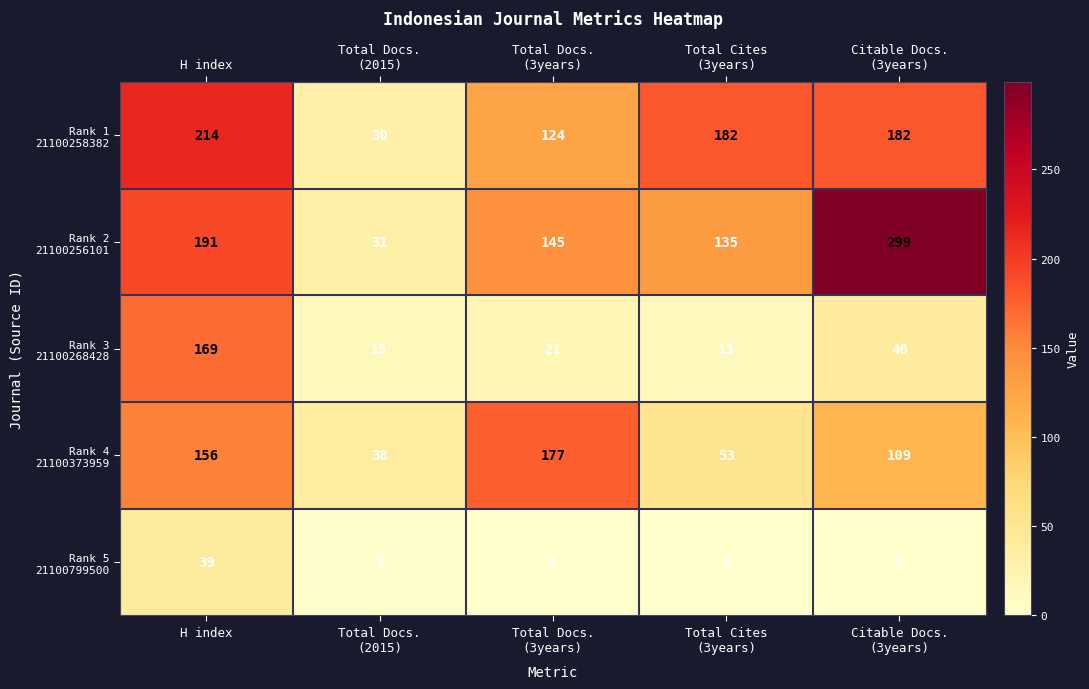

What is the difference between the highest and lowest values at H index?

175